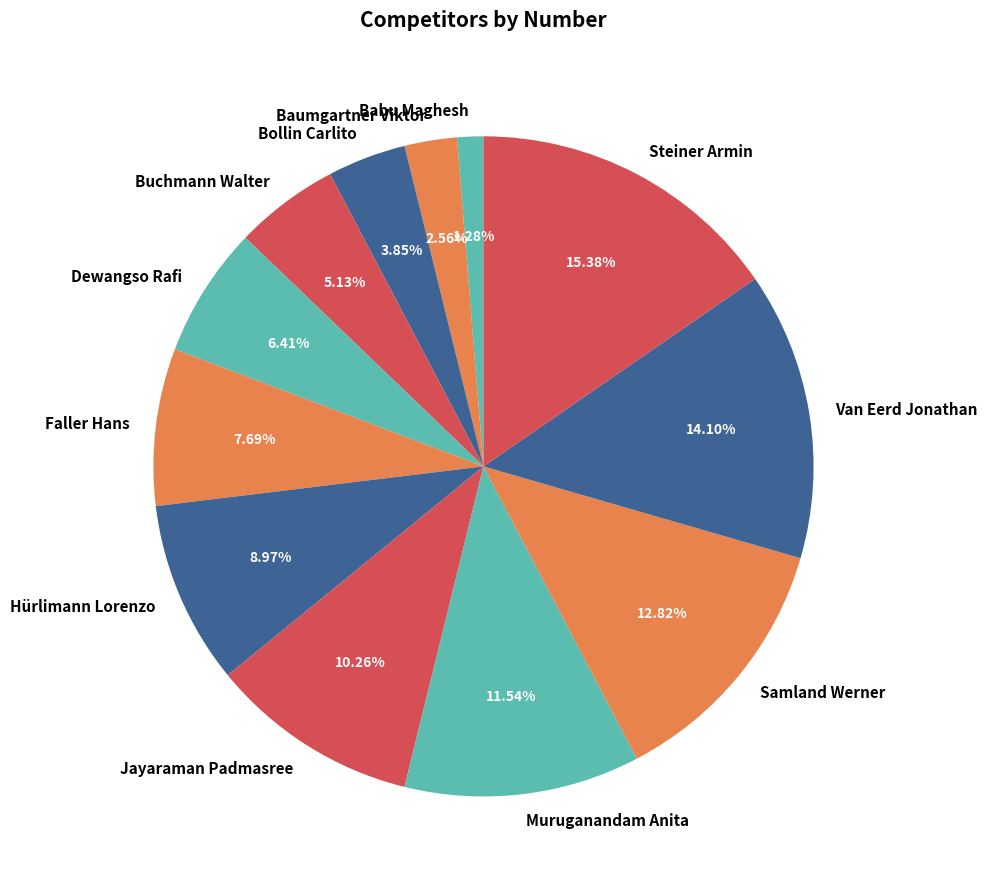

Rank the categories by value from highest to lowest.

Steiner Armin, Van Eerd Jonathan, Samland Werner, Muruganandam Anita, Jayaraman Padmasree, Hürlimann Lorenzo, Faller Hans, Dewangso Rafi, Buchmann Walter, Bollin Carlito, Baumgartner Viktor, Babu Maghesh